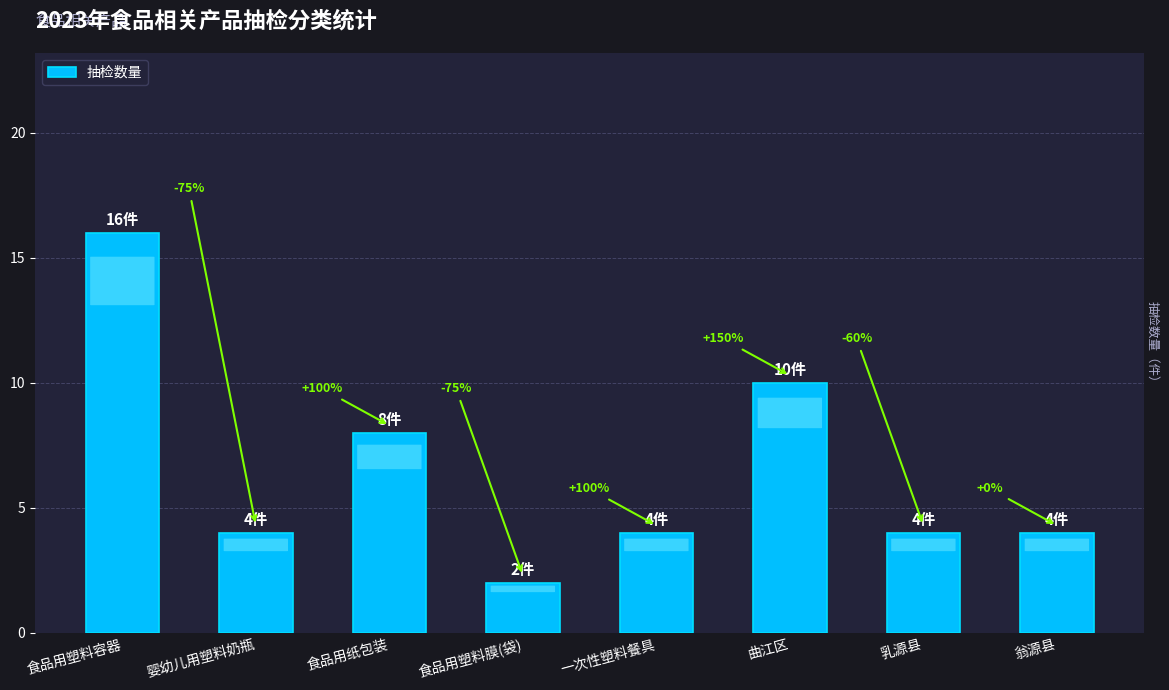

What is the difference between the second highest and minimum values?

8